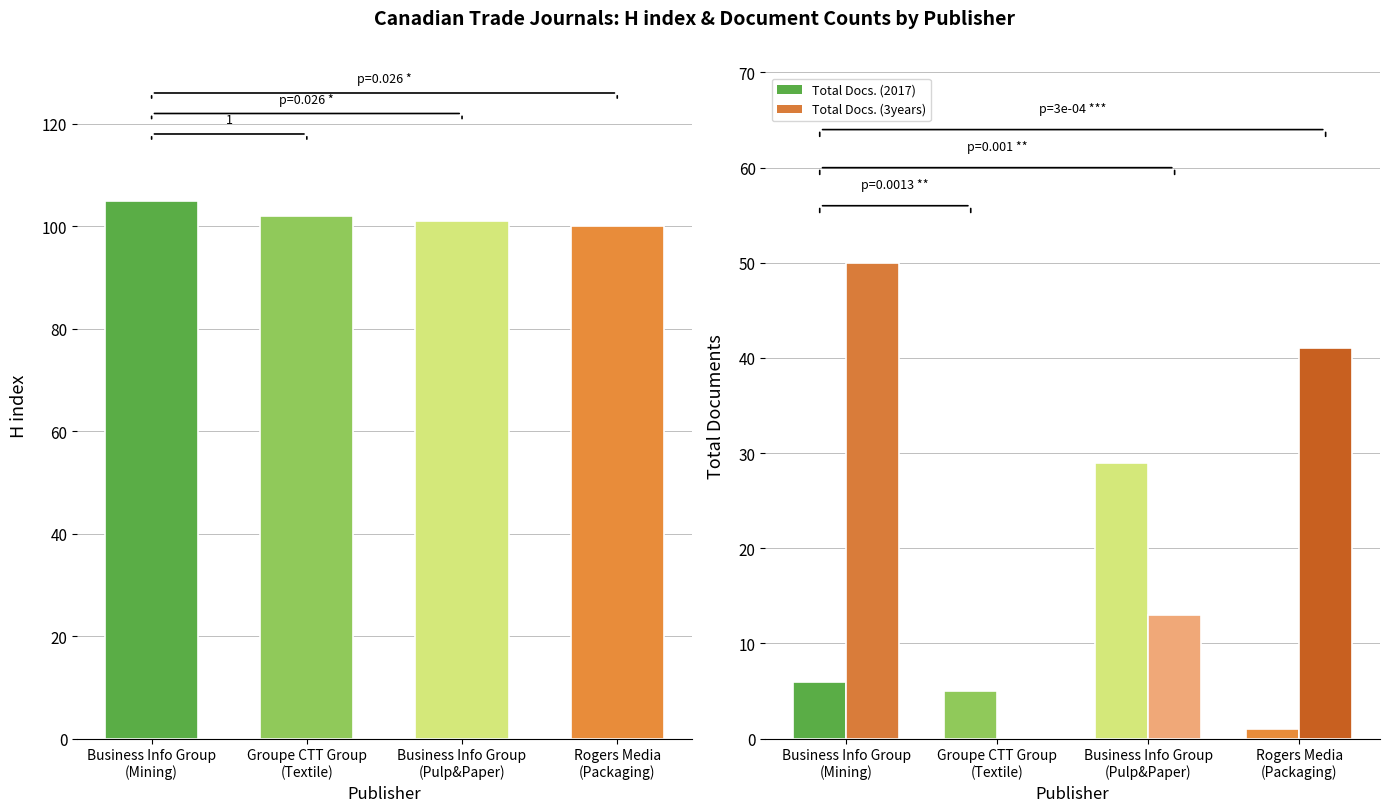

Between Business Info Group
(Mining) and Business Info Group
(Pulp&Paper), which is larger?

Business Info Group
(Mining)